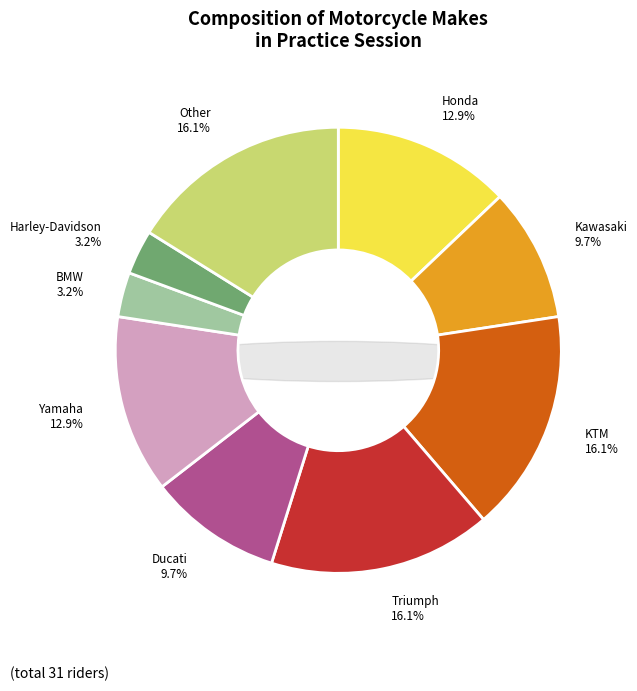

Which has a higher value, KTM or Triumph?

KTM